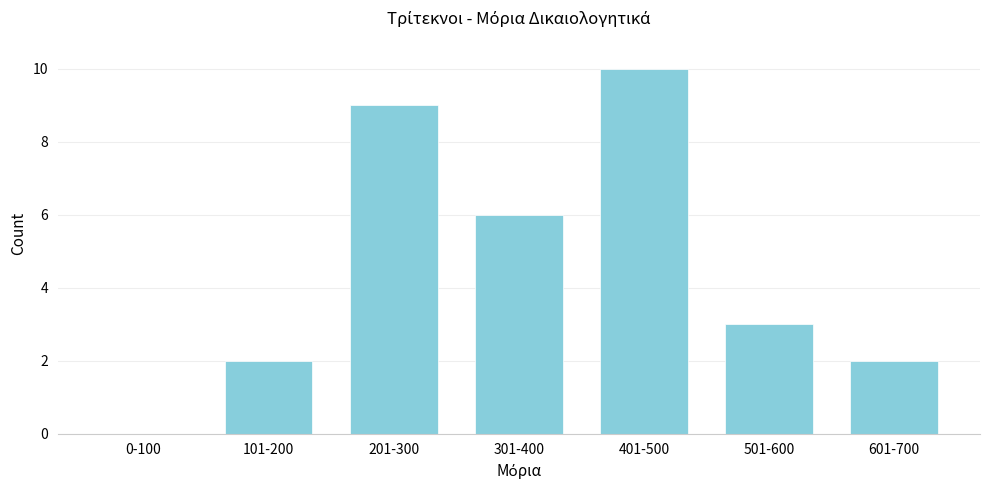

Reading left to right, transcribe all the data shown in this chart.

0-100=0	101-200=2	201-300=9	301-400=6	401-500=10	501-600=3	601-700=2